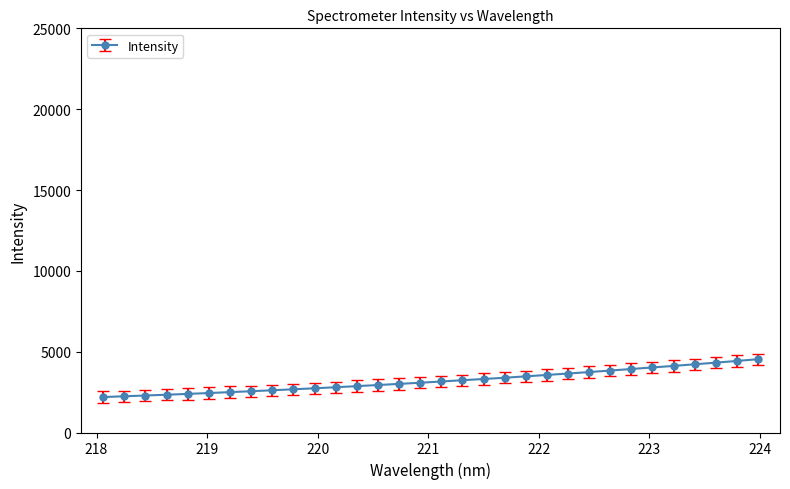

What is the value of the 10th point from the left?

2673.1